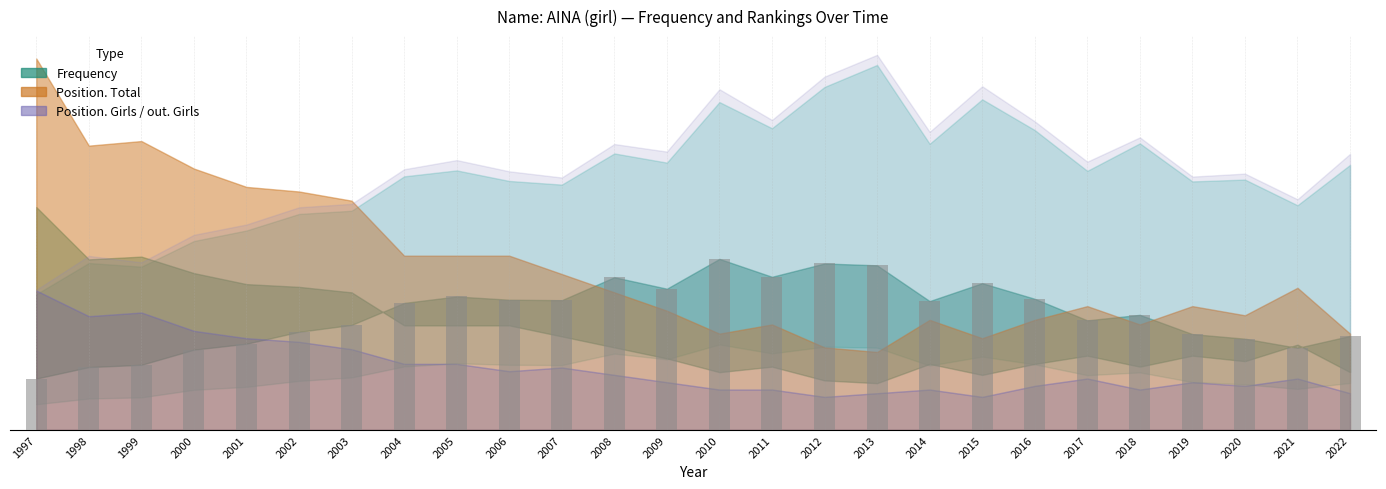

Are the bars grouped side by side (vs. stacked)?

No